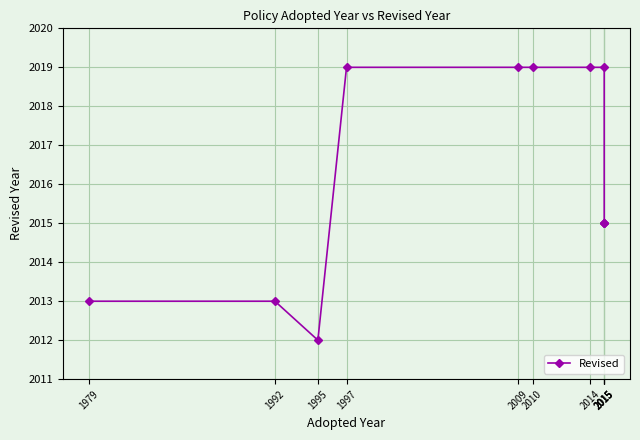

Is it true that the value at 2015 is 2019?

True